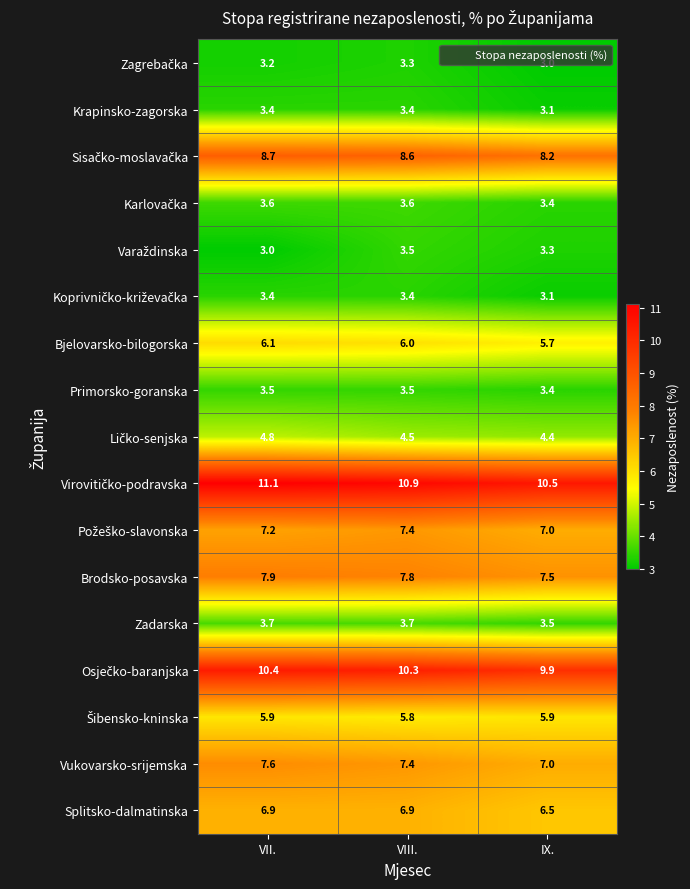

What is the difference between the highest and lowest values at VII.?

8.1